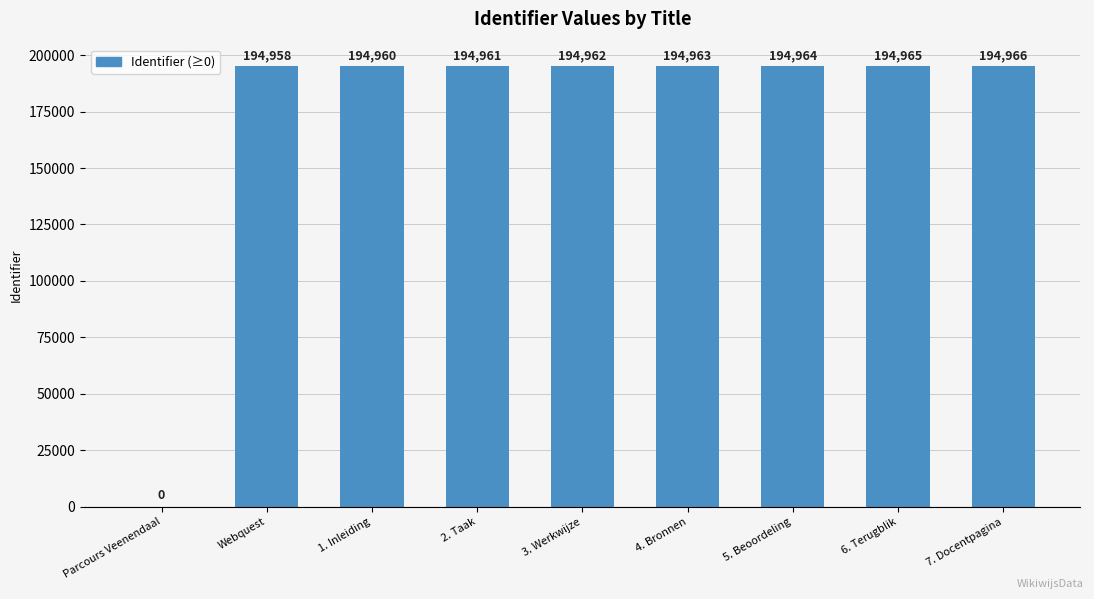

The value at 5. Beoordeling is 303317. True or false?

False